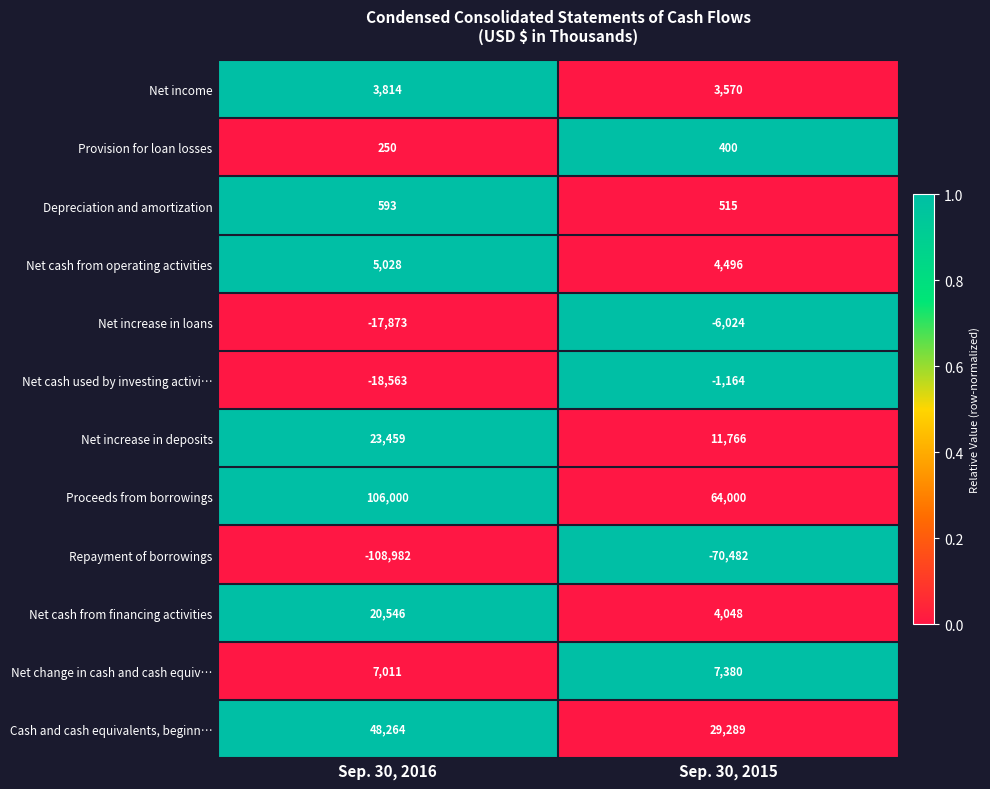

Which series has the largest total across all categories?

Proceeds from borrowings